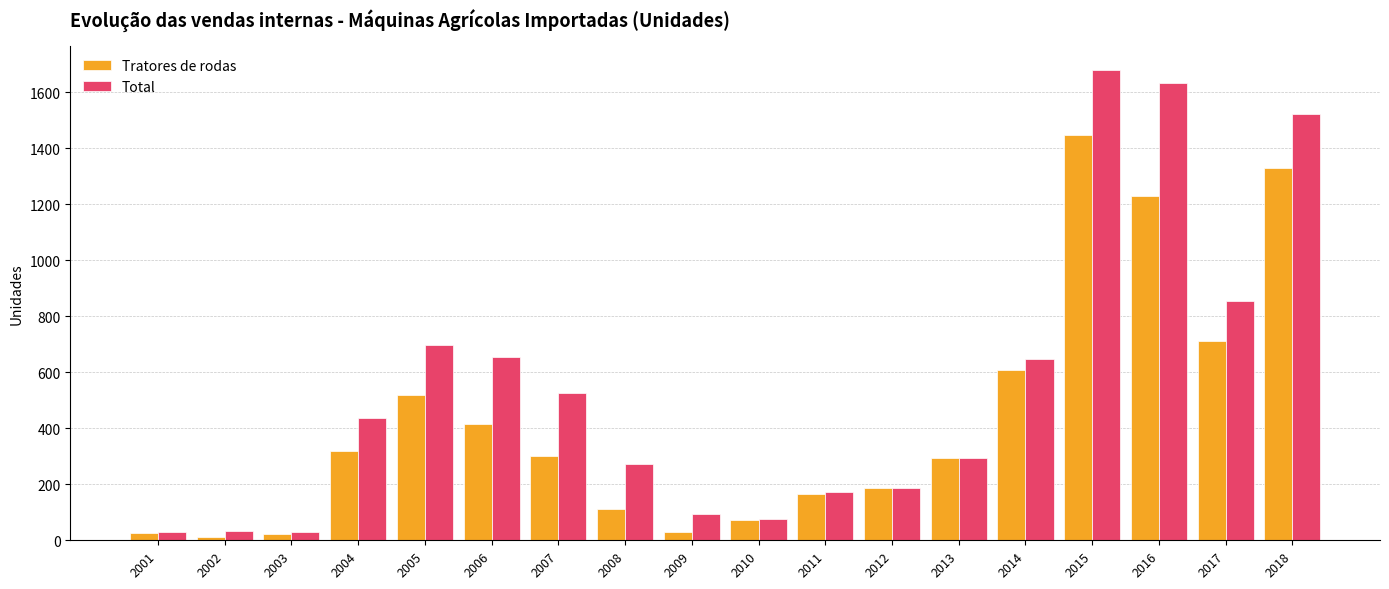

What is the difference between the maximum and minimum values in the Tratores de rodas series?

1438